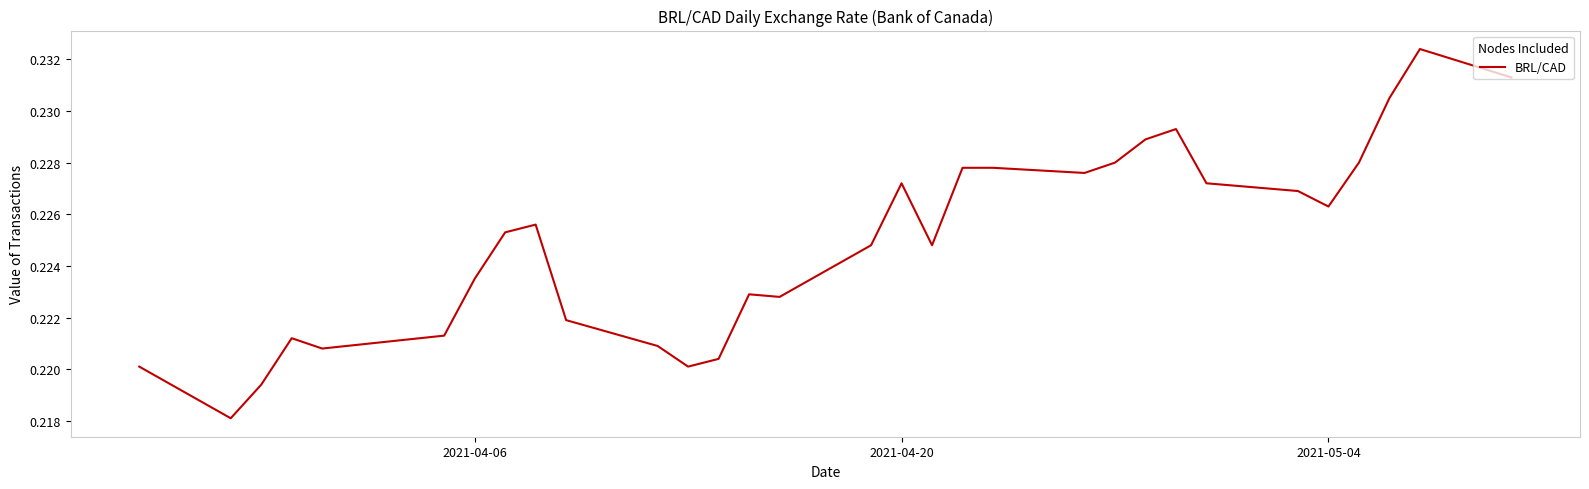

Is this an area chart (filled region under the line)?

No